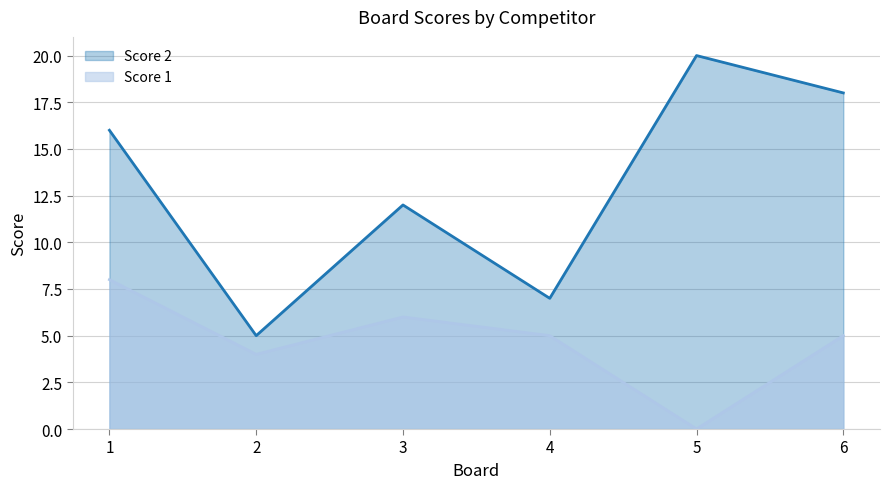

Where is the first local minimum for Score 2?

2